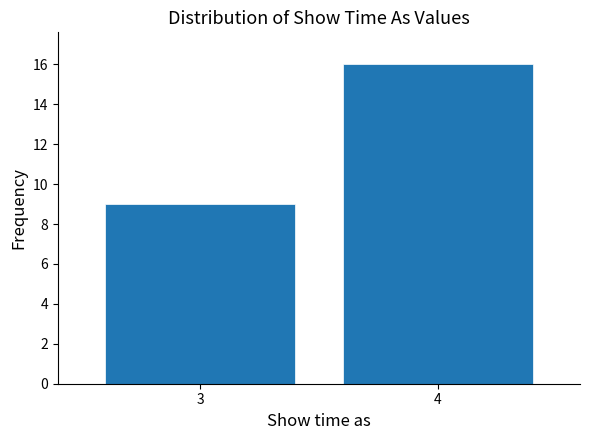

Reading left to right, what are all the values shown in this chart?

3=9	4=16